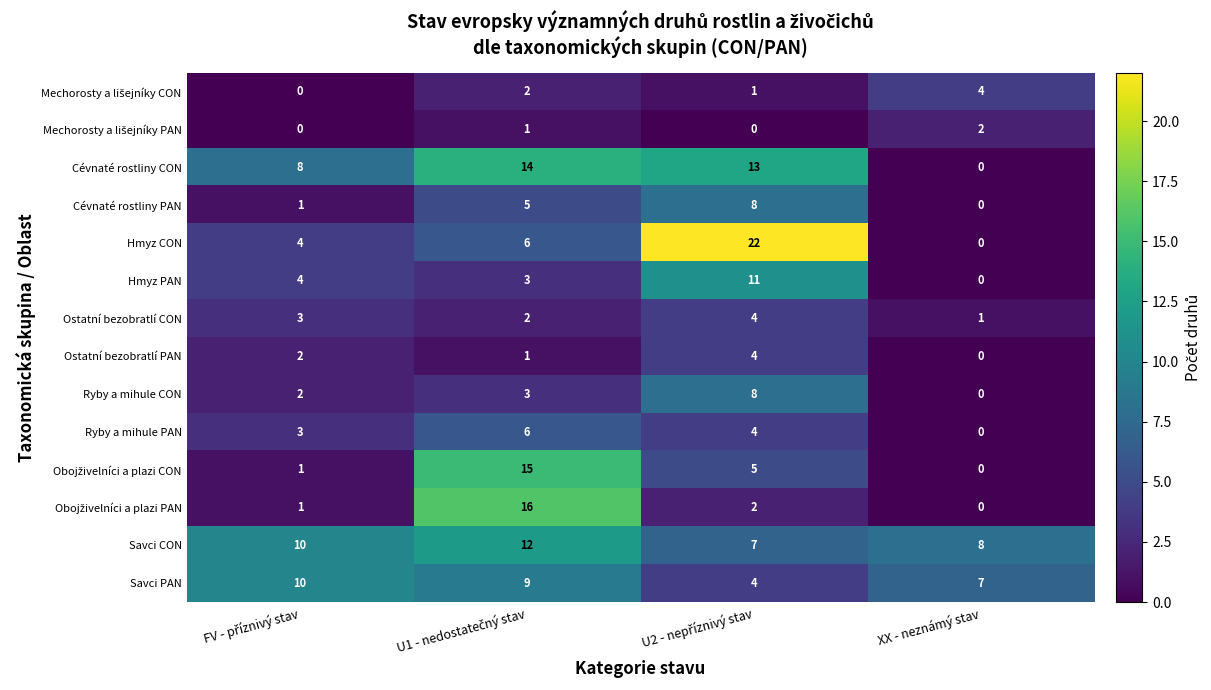

What is the sum of all Cévnaté rostliny PAN values?

14